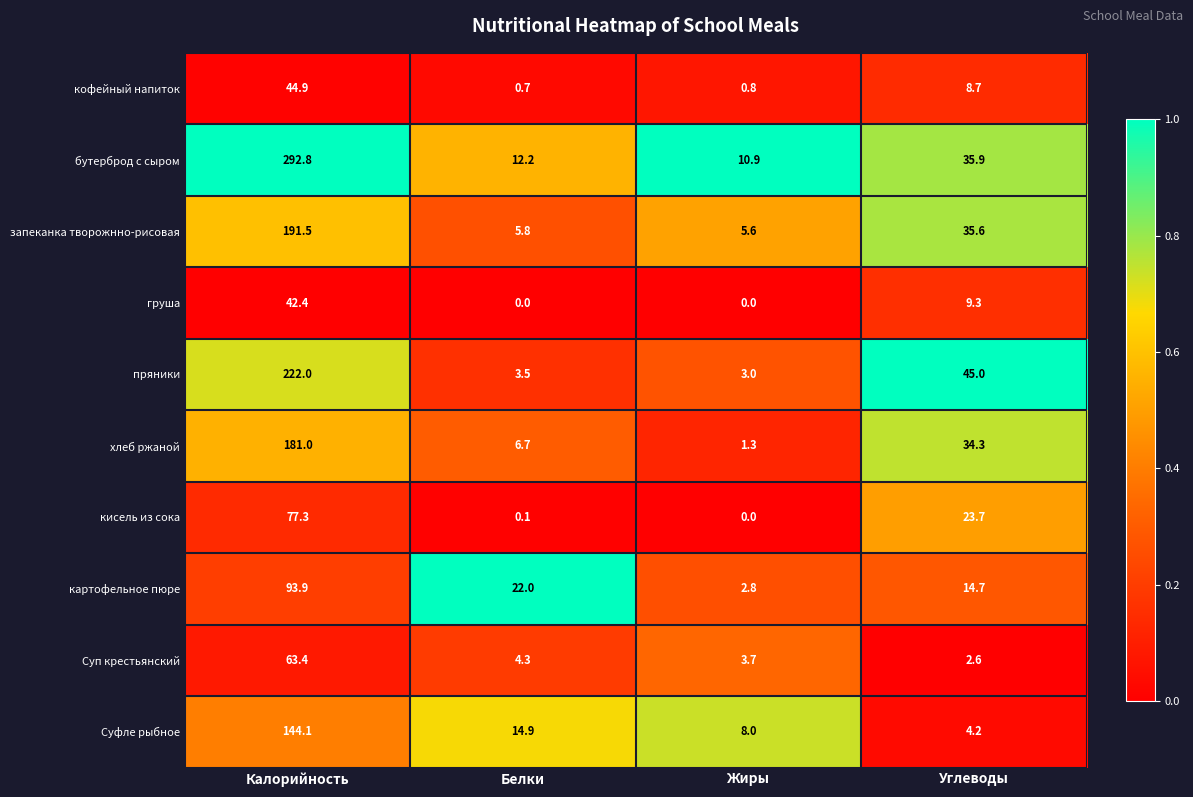

At which category is the sum across all series the highest?

Калорийность